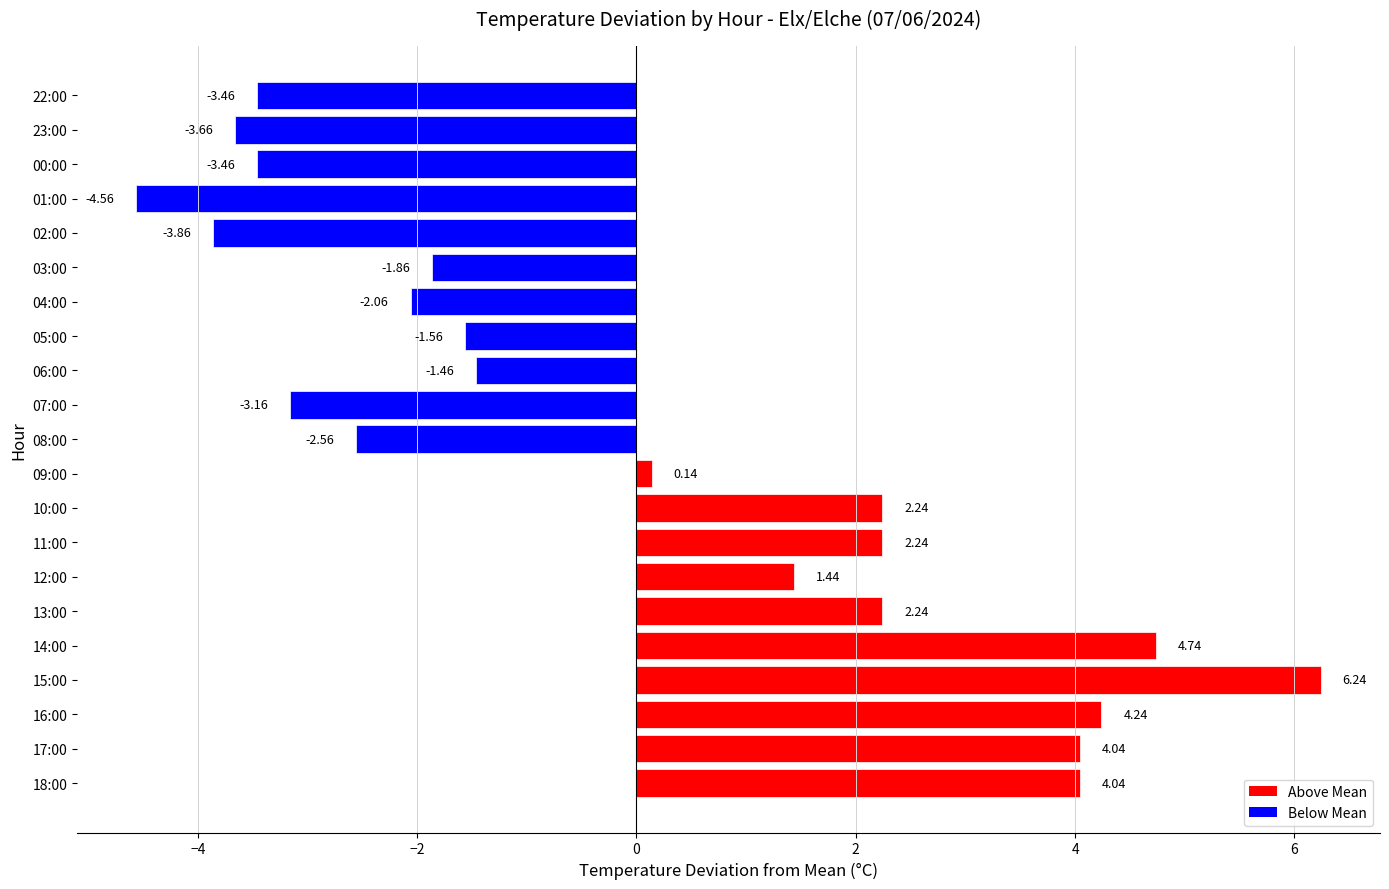

What is the difference between the values at 10:00 and 18:00?

1.8